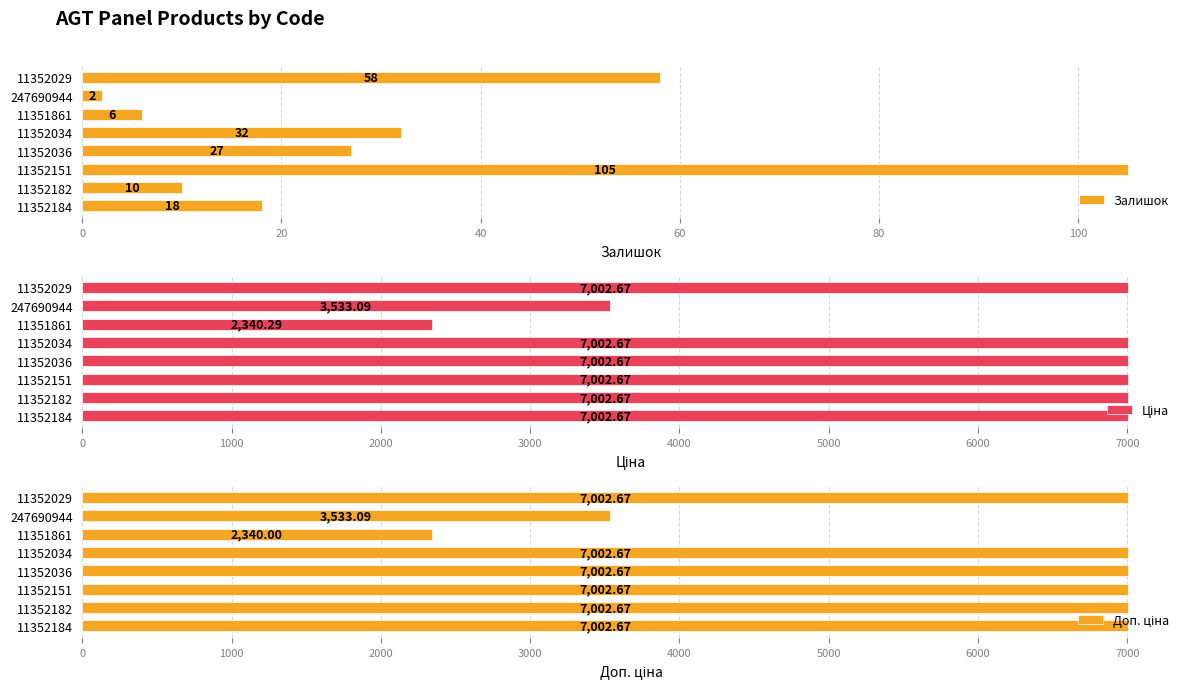

What is the sum of all Залишок values?

258